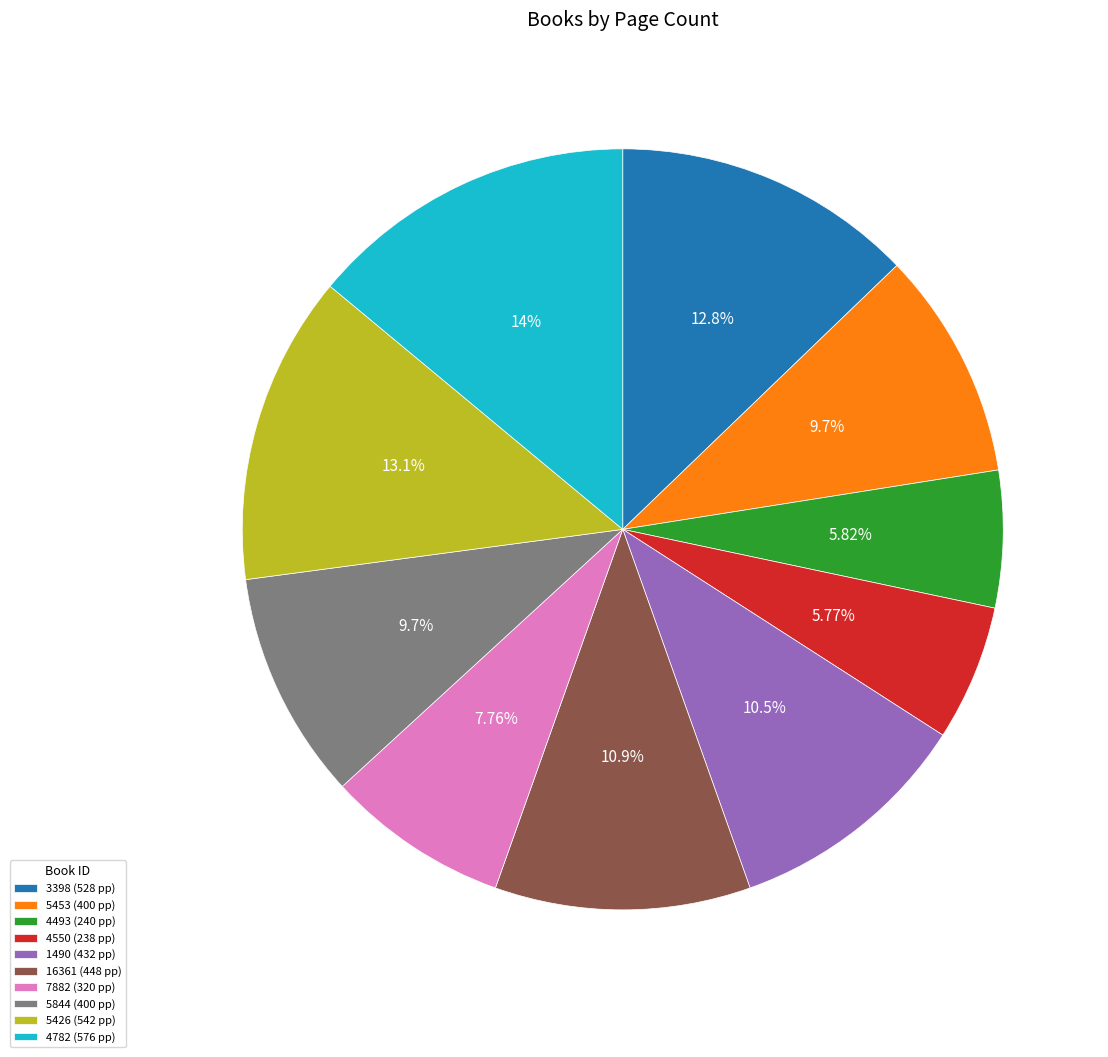

What portion of the pie excludes 4782?

86.0%